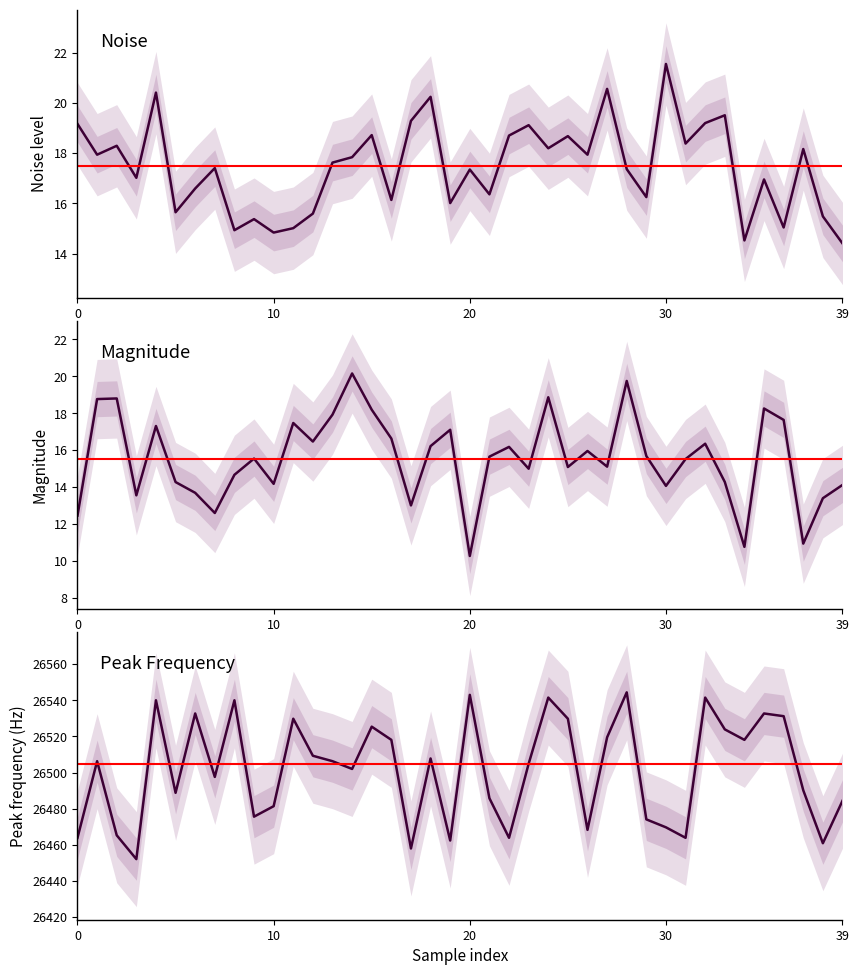

What is the difference between the maximum and minimum values in the noise series?

7.1